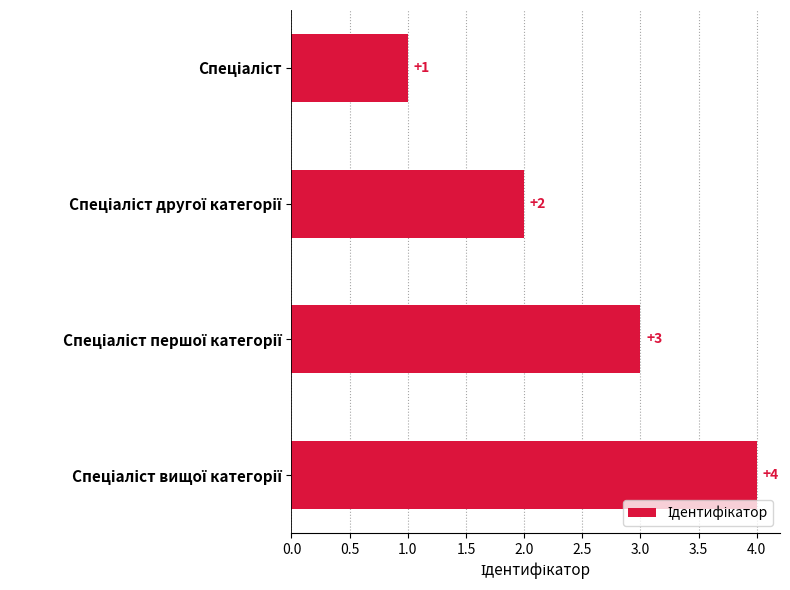

What is the difference between the maximum and minimum values?

3